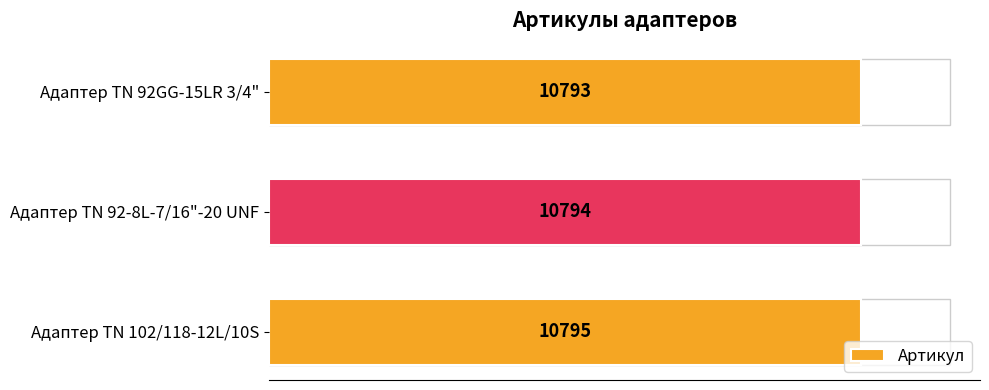

What is the difference between the maximum and minimum values?

2